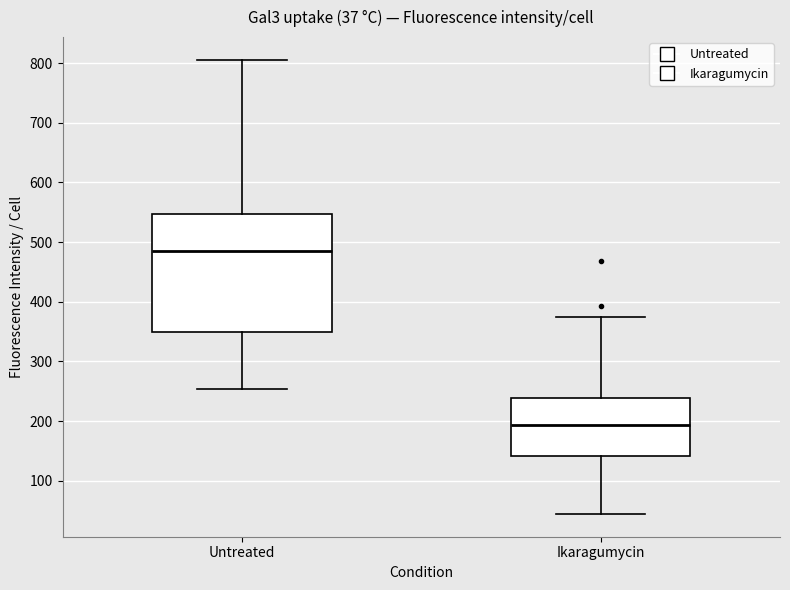

Which box is the tallest, from its lower edge to its upper edge?

Untreated